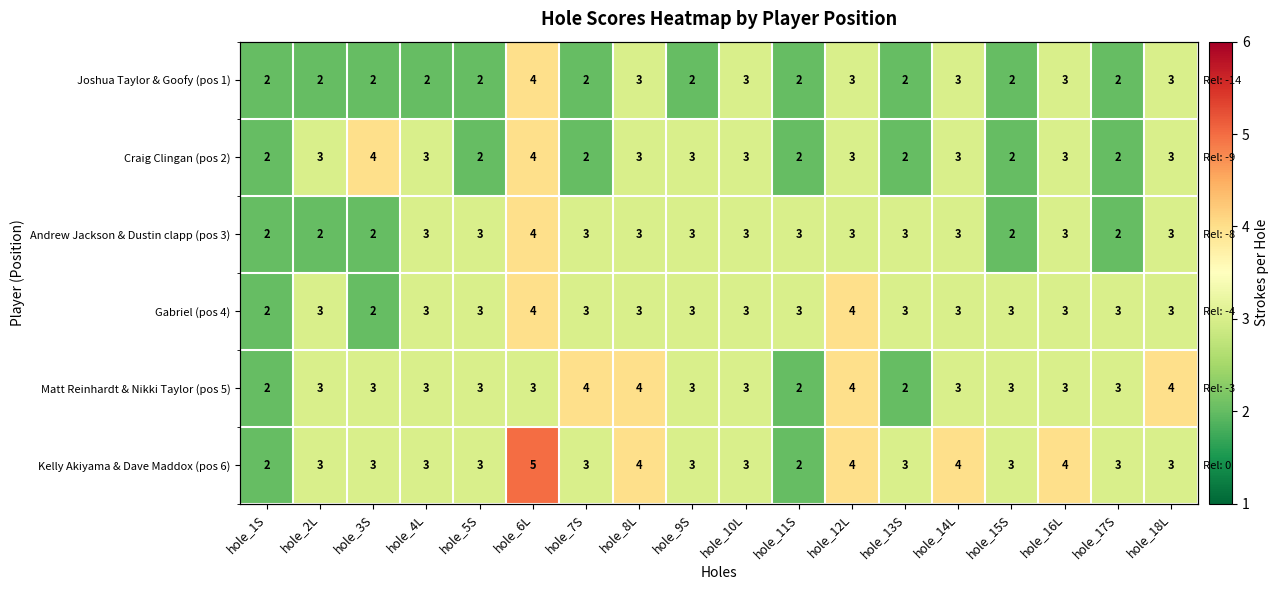

Is the value of Matt Reinhardt & Nikki Taylor (pos 5) at hole_11S greater than the value of Andrew Jackson & Dustin clapp (pos 3) at hole_2L?

No